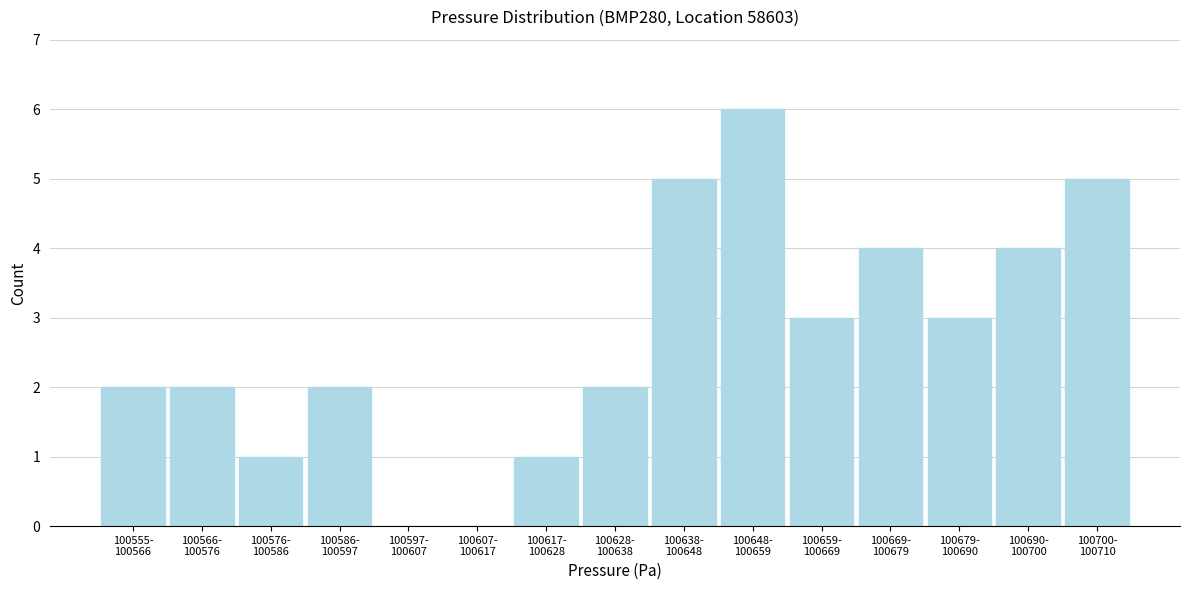

What is the maximum value shown in the chart?

6